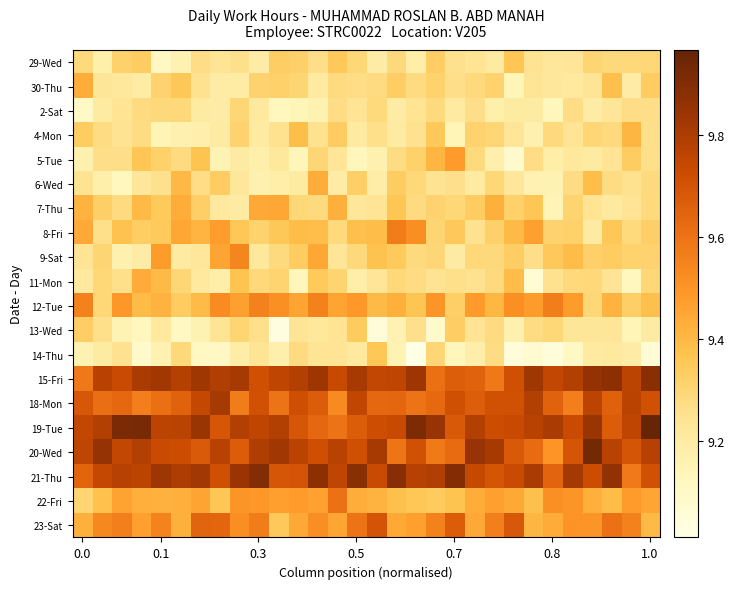

Which series has the largest total across all categories?

21-Thu